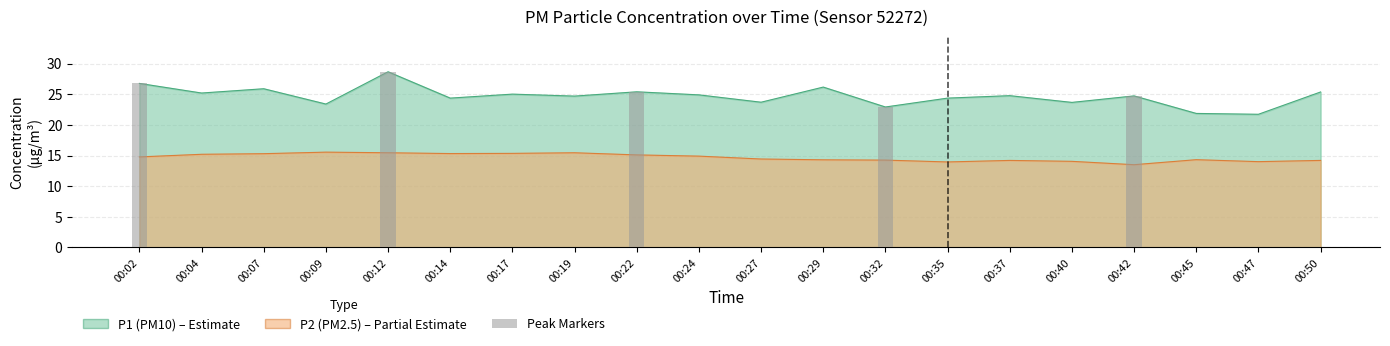

Which category has the lowest value in the P1 series?

00:47